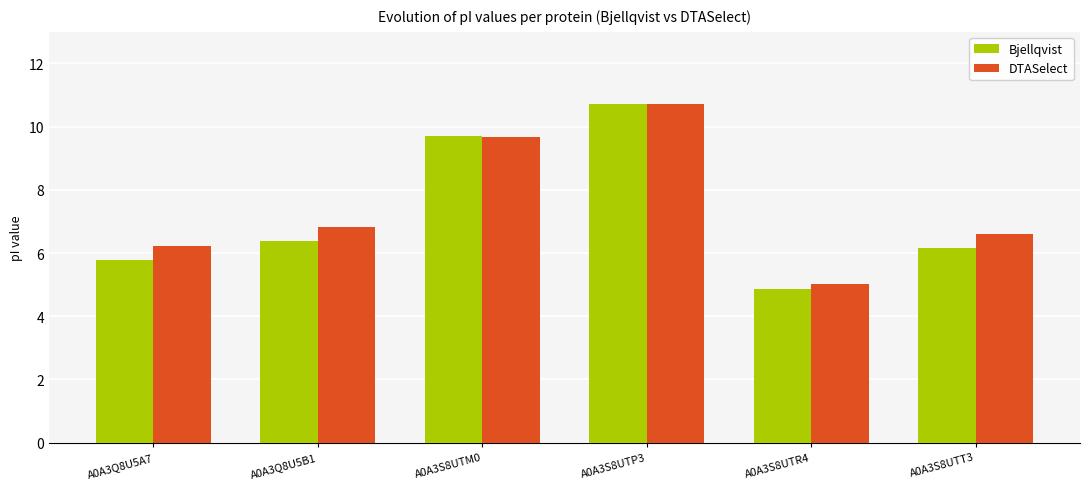

What are all the series names shown in the legend?

Bjellqvist, DTASelect